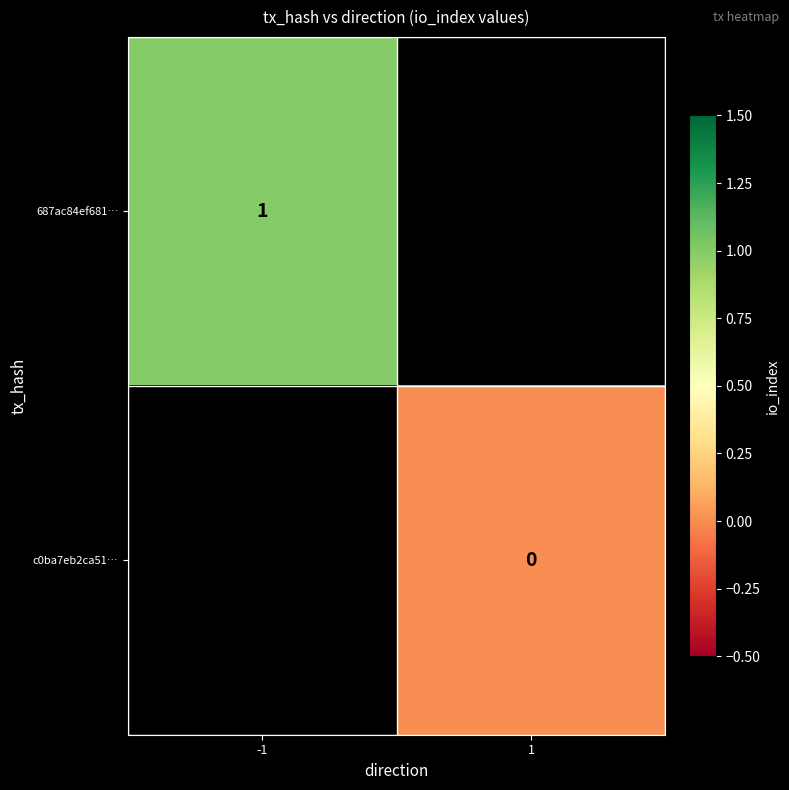

At which category does the chart reach its minimum across all series?

1